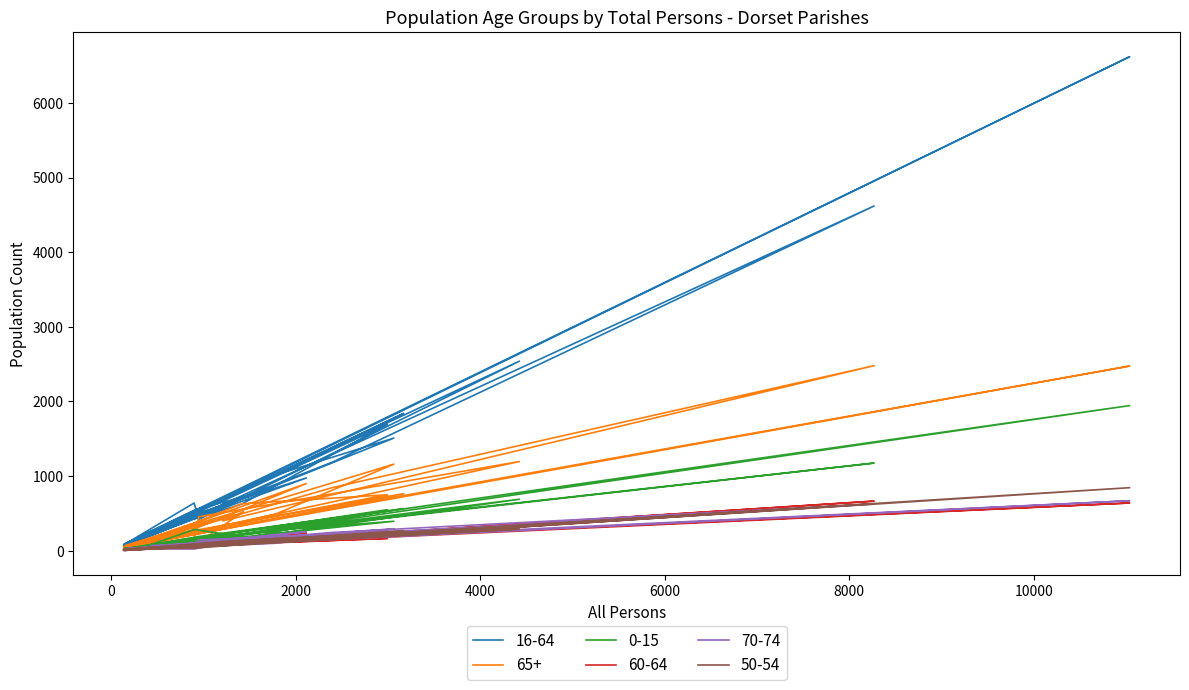

At which label does 65+ reach its peak?

8270